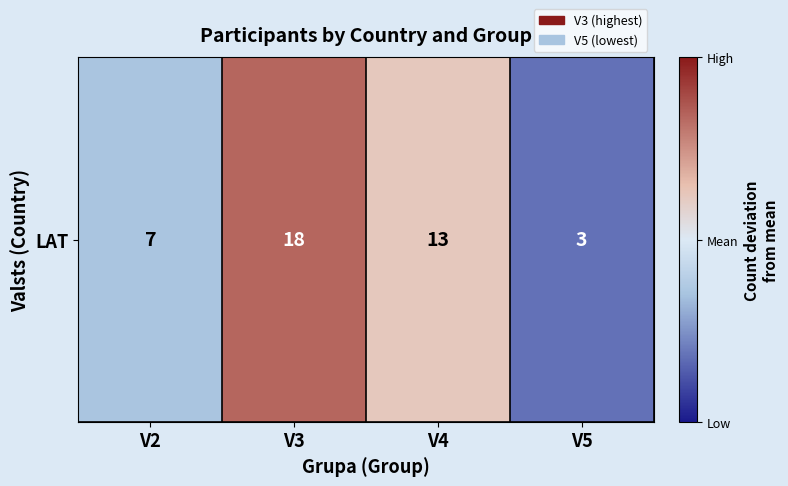

Where is the data nearest to the value 0?

V4